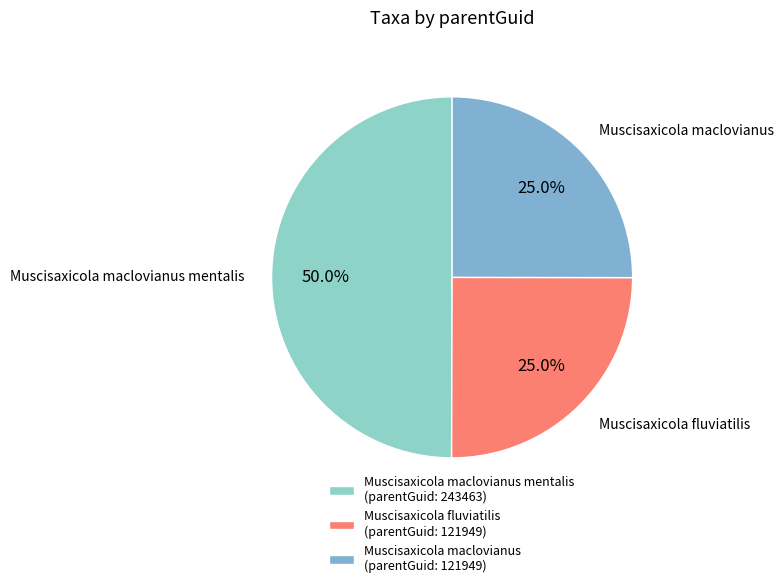

Combined, what portion of the pie is Muscisaxicola maclovianus mentalis and Muscisaxicola fluviatilis?

75.0%